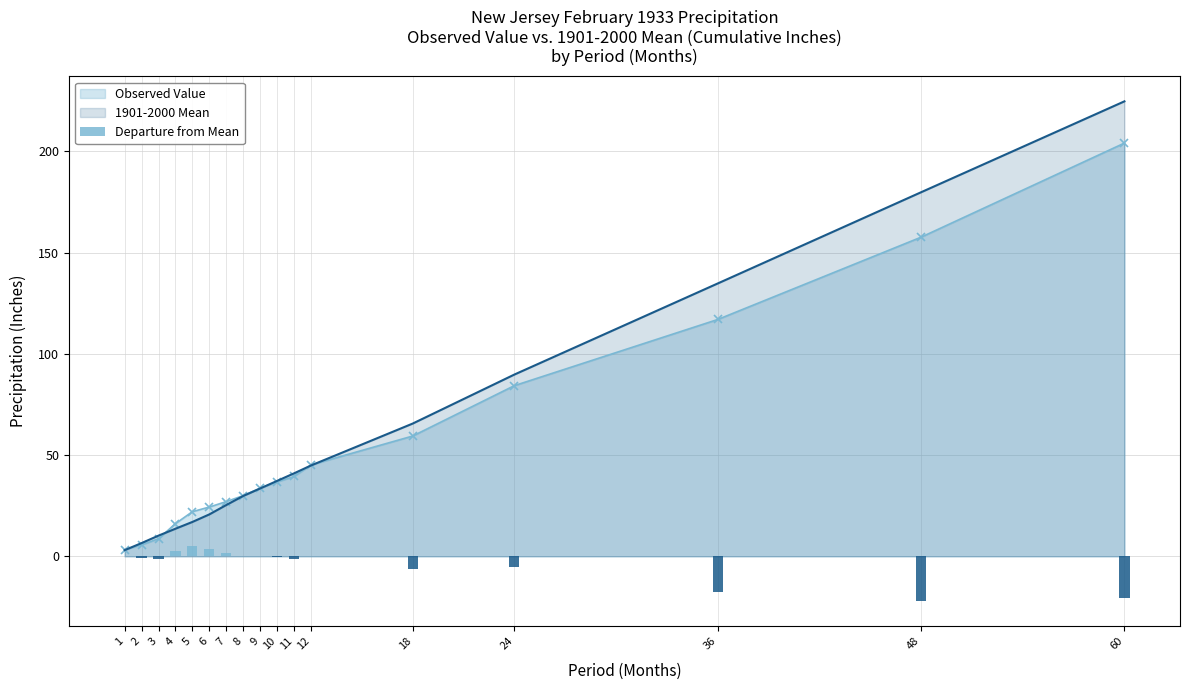

Does the chart contain stacked bars?

No